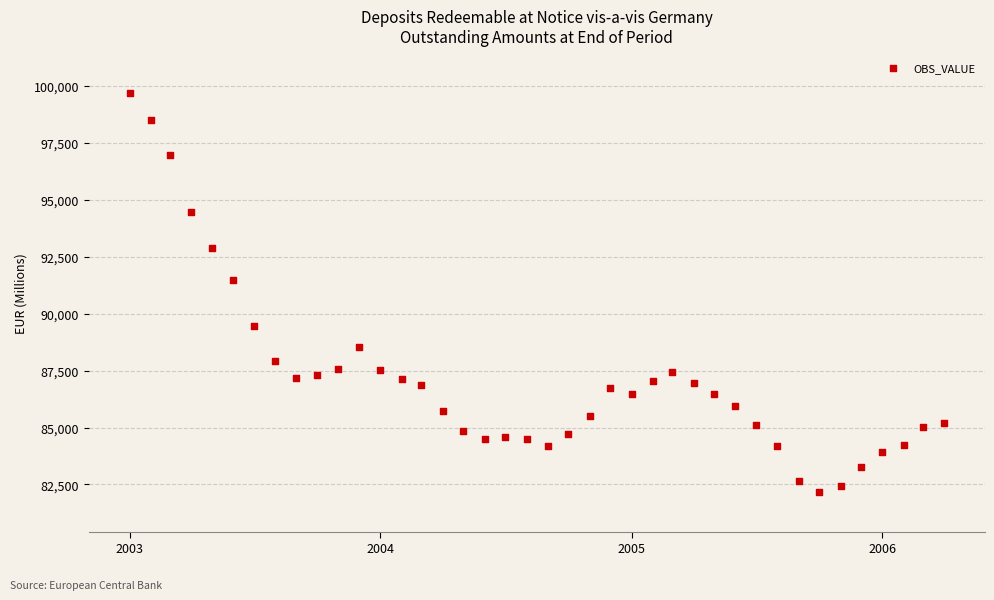

What is the range of Y values (max minus min)?

17514